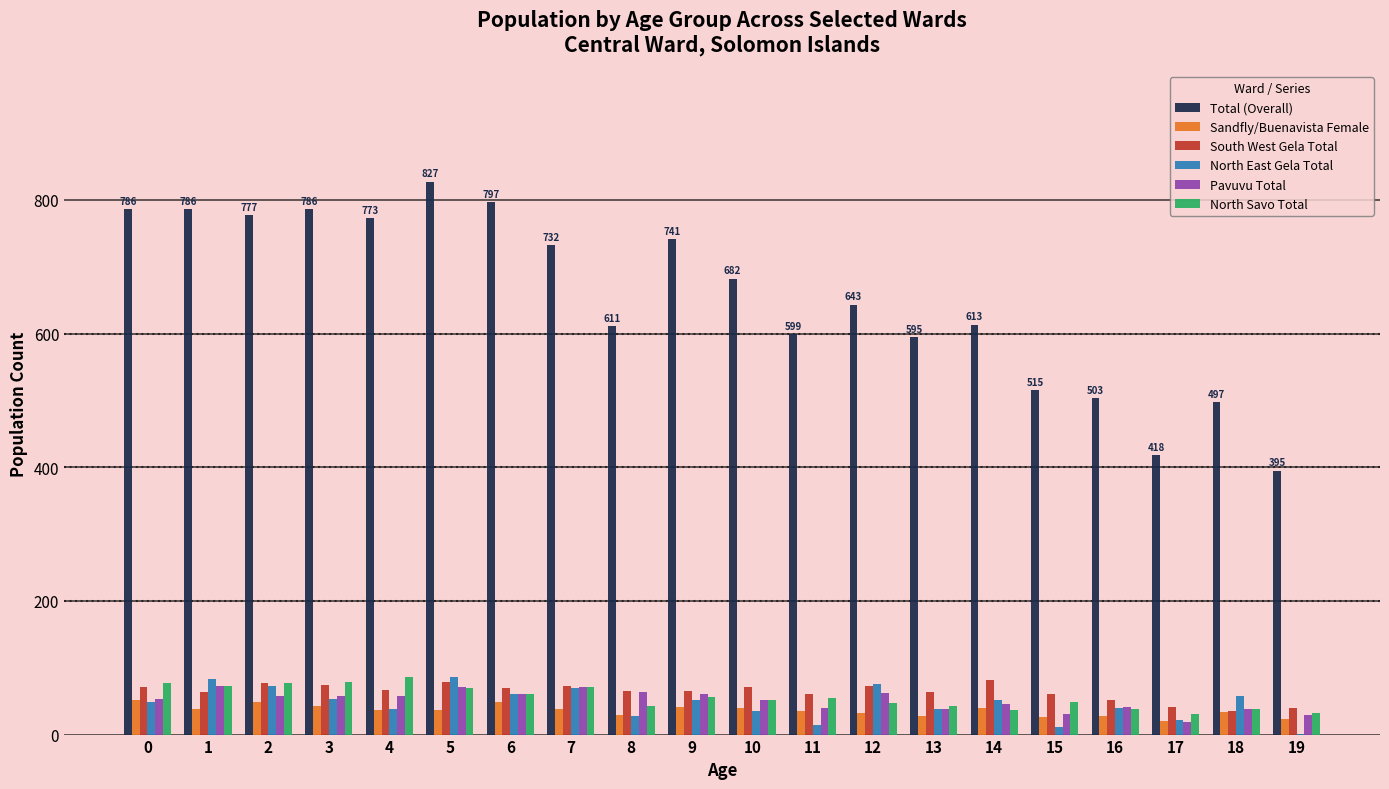

At which category is the sum across all series the highest?

5